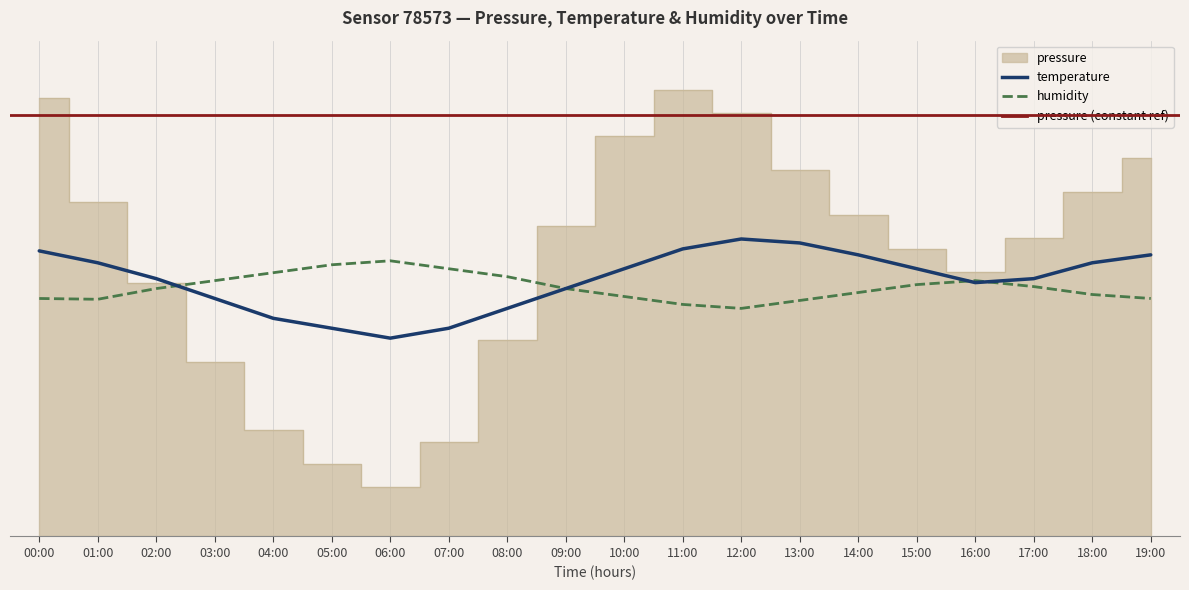

What is the approximate value of humidity at 02:00?

50.0